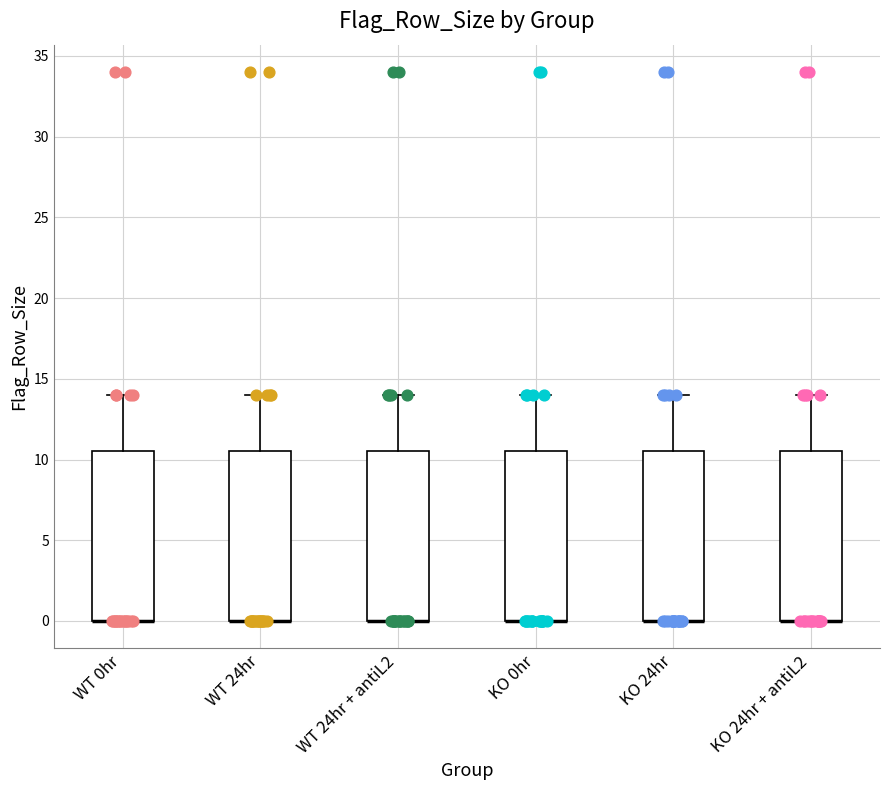

Reading left to right, transcribe this box plot: for each box, give where its median line is, the range the box spans, and where its two whiskers end, as read against the y-axis. The values are not printed on the chart, so give them approximately, as read against the axis.

WT 0hr: median 0.0 (drawn on the box's lower edge), box 0.0 to 10.5, whiskers 0.0 to 14.0
WT 24hr: median 0.0 (drawn on the box's lower edge), box 0.0 to 10.5, whiskers 0.0 to 14.0
WT 24hr + antiL2: median 0.0 (drawn on the box's lower edge), box 0.0 to 10.5, whiskers 0.0 to 14.0
KO 0hr: median 0.0 (drawn on the box's lower edge), box 0.0 to 10.5, whiskers 0.0 to 14.0
KO 24hr: median 0.0 (drawn on the box's lower edge), box 0.0 to 10.5, whiskers 0.0 to 14.0
KO 24hr + antiL2: median 0.0 (drawn on the box's lower edge), box 0.0 to 10.5, whiskers 0.0 to 14.0